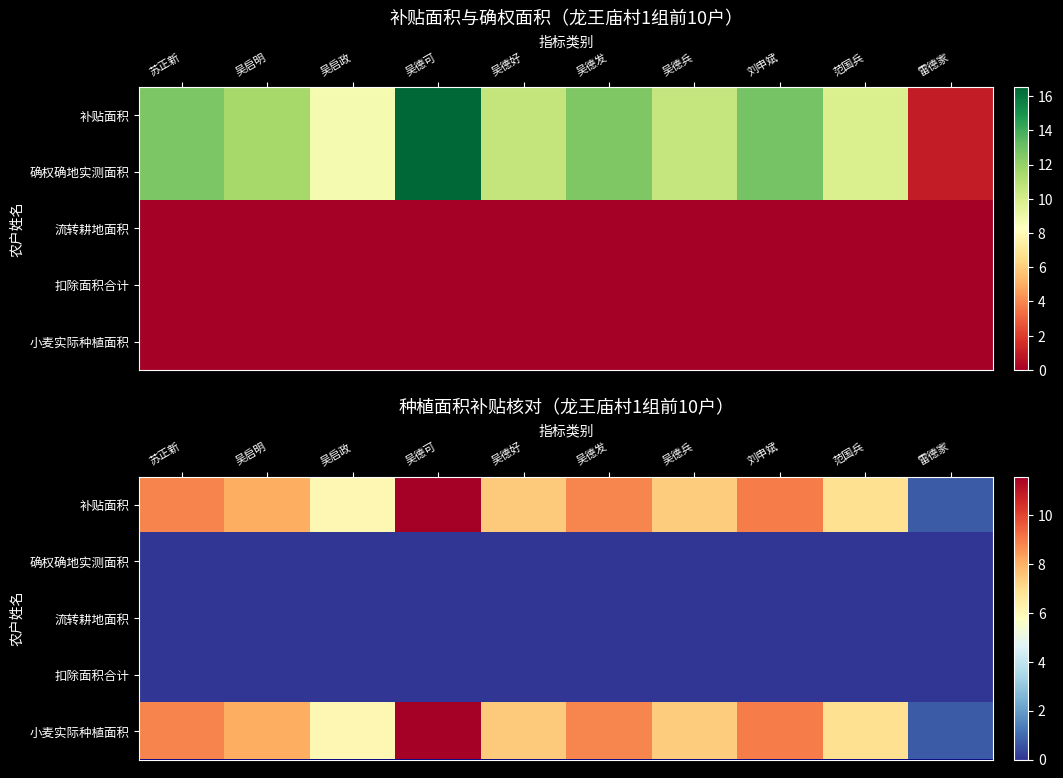

How many distinct data groups are displayed?

5